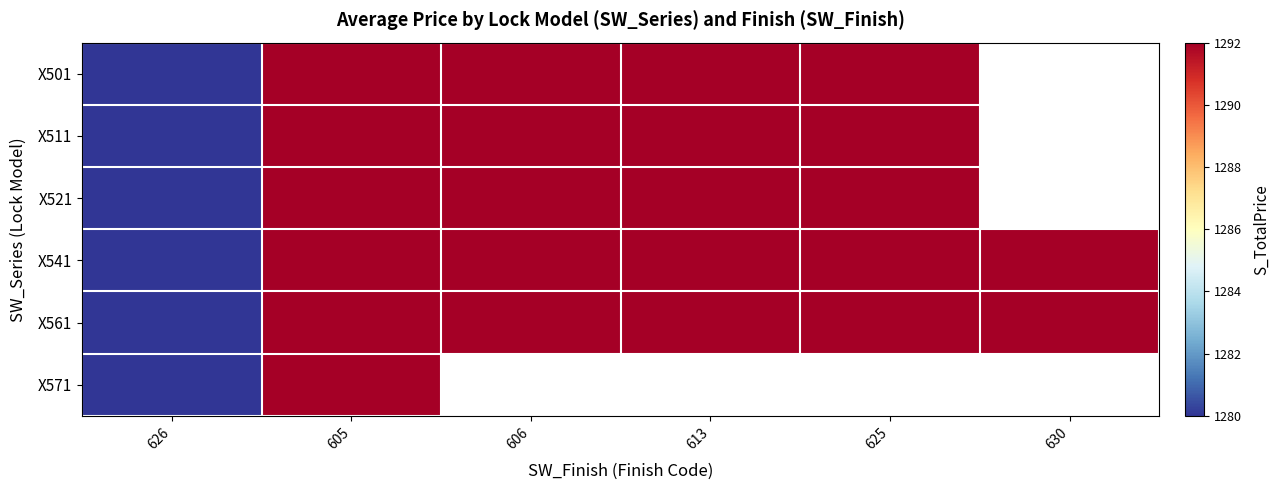

How many data points in X501 are less than 1292?

1